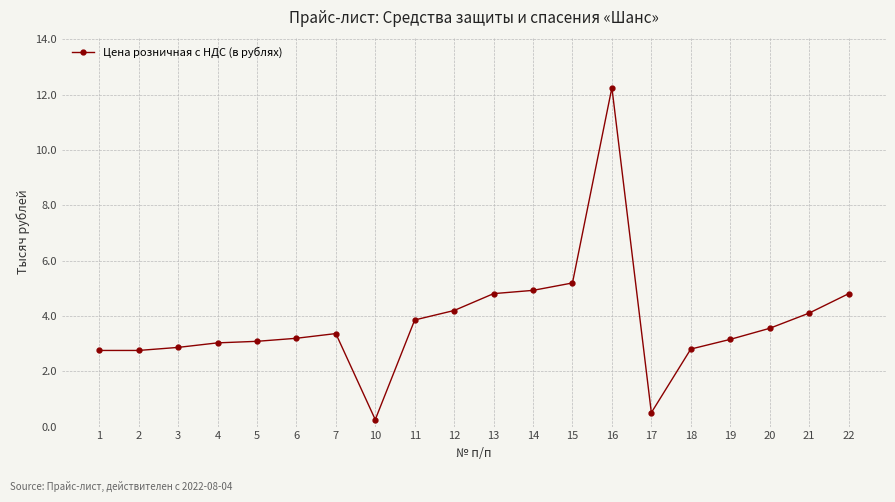

Does the chart have visible grid lines?

Yes